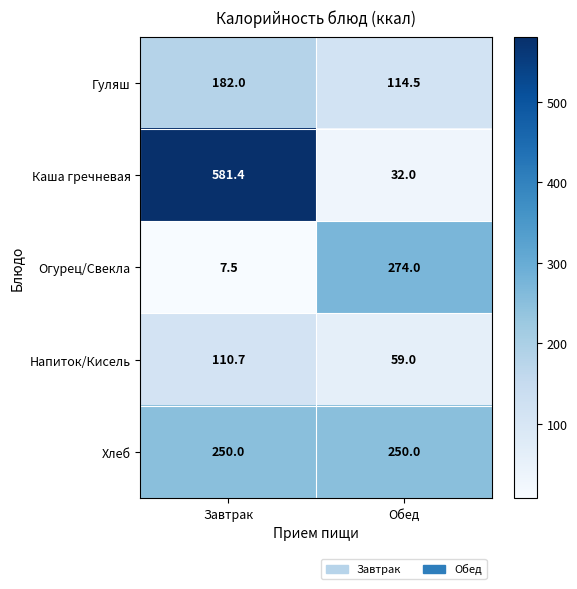

At which label does Напиток/Кисель reach its peak?

Завтрак